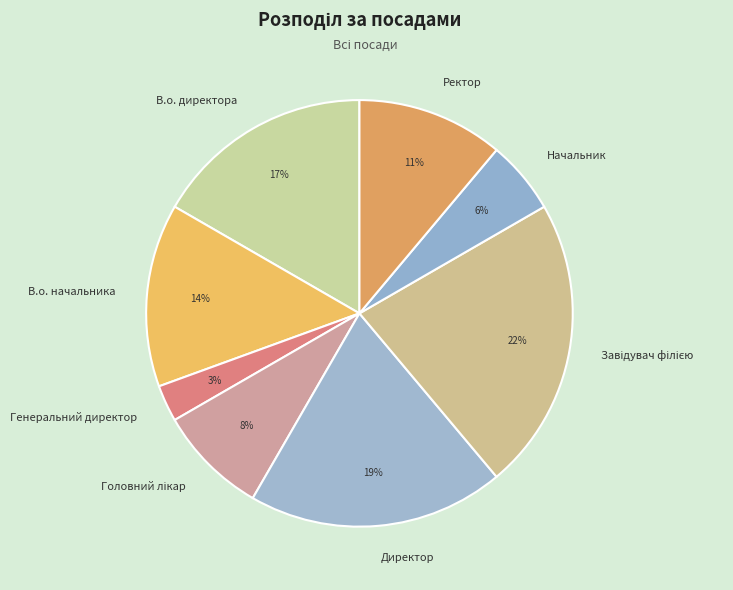

To the nearest percent, what is the average slice percentage?

12%